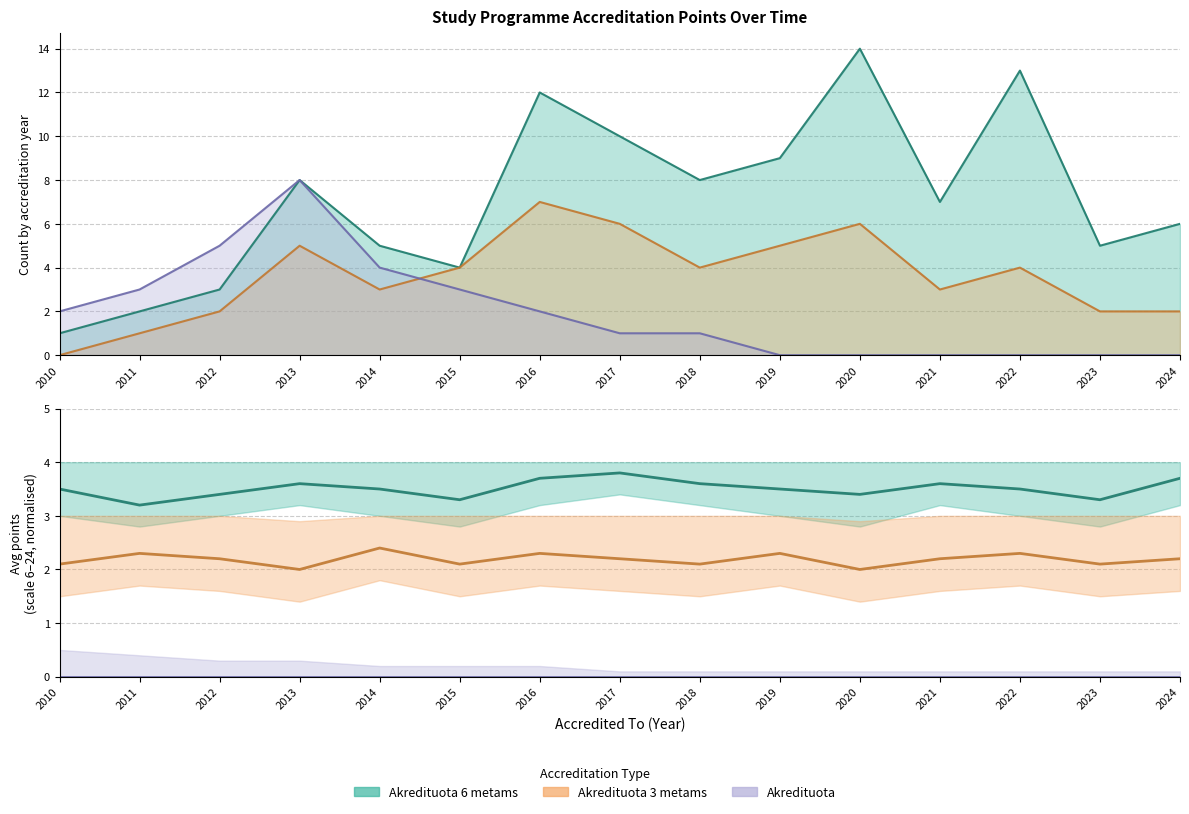

True or false: Avg Points (Akredituota 6 metams) and Avg Points (Akredituota 3 metams) cross at least once.

False